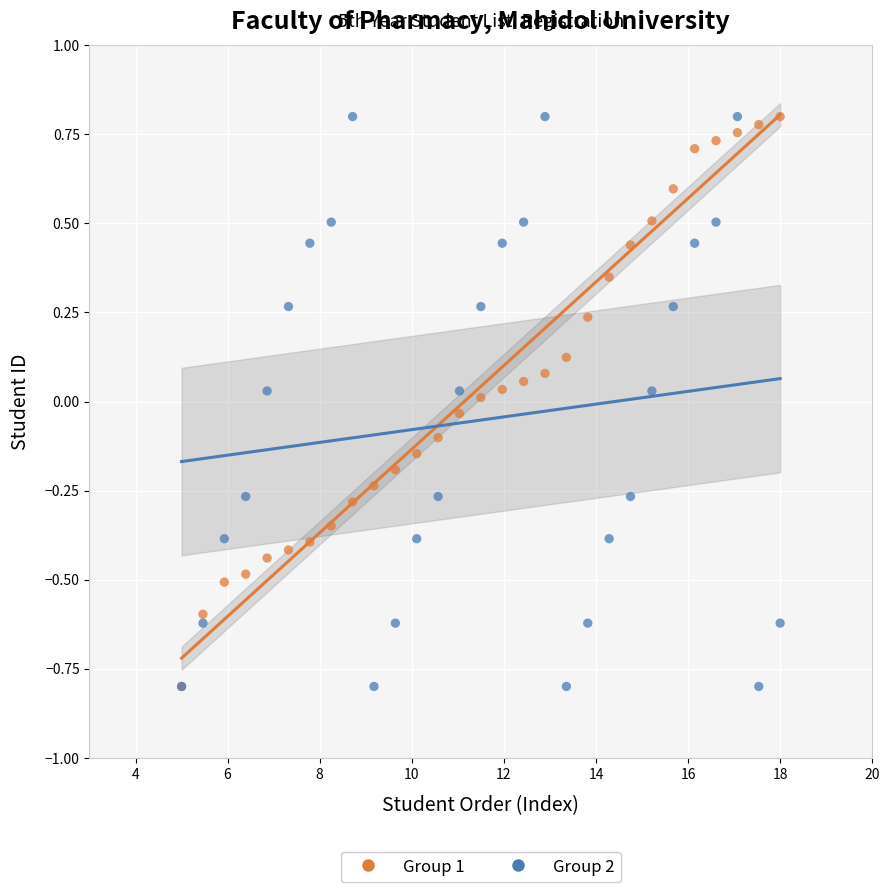

What are all the series names shown in the legend?

Group 1, Group 2